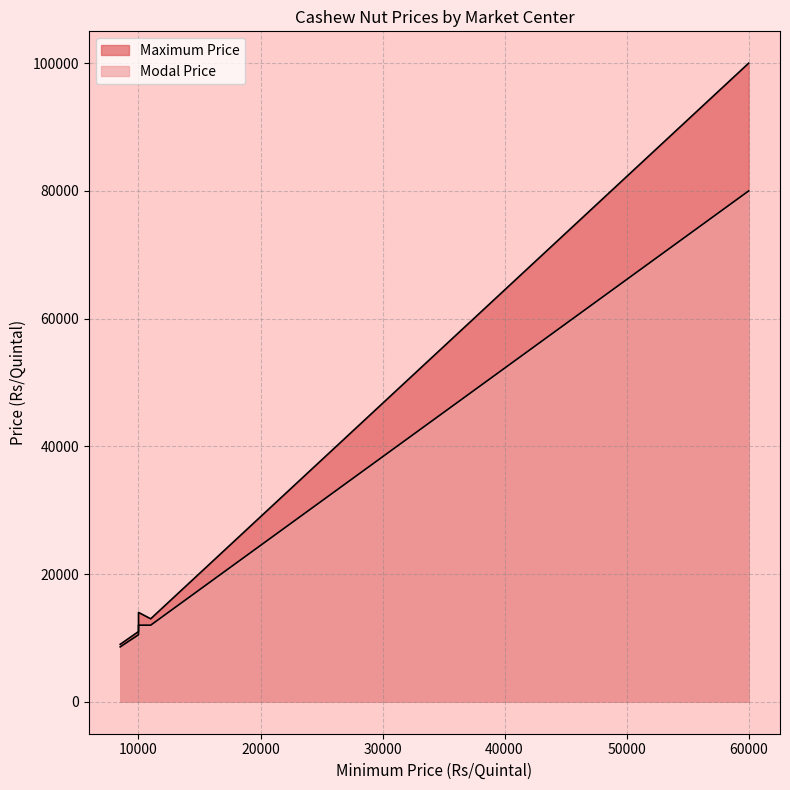

What are all the series names shown in the legend?

Maximum Price, Modal Price